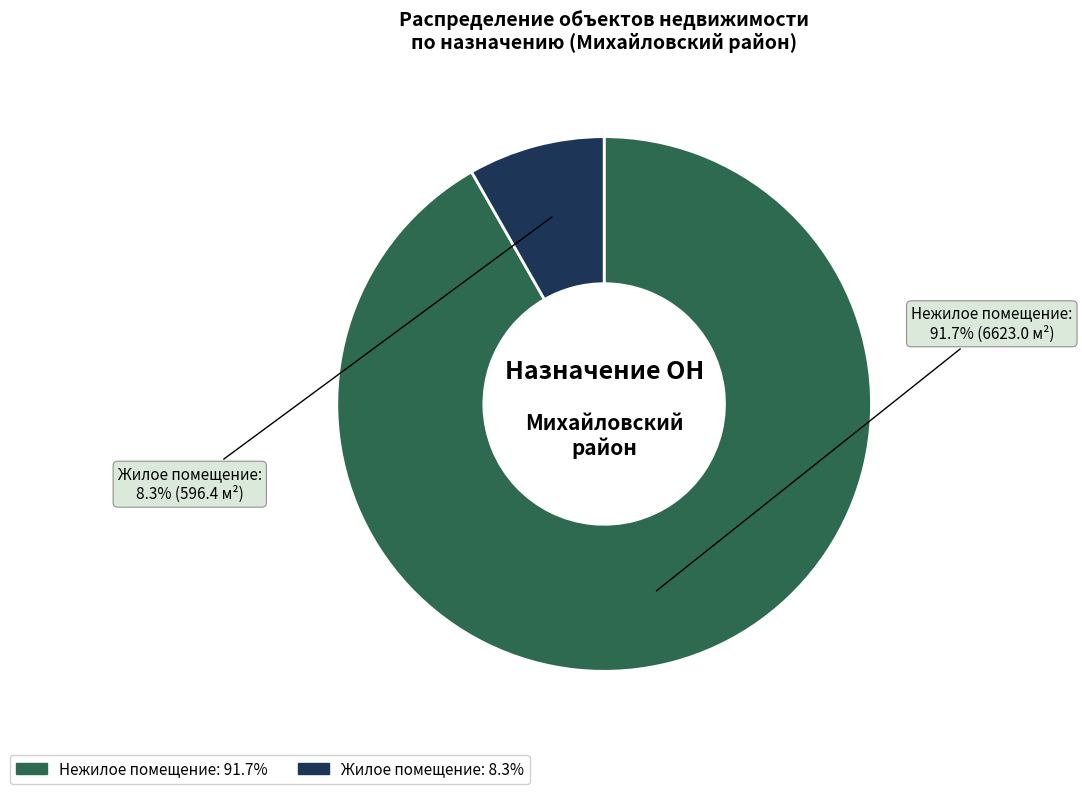

Between Жилое помещение and Нежилое помещение, which is larger?

Нежилое помещение